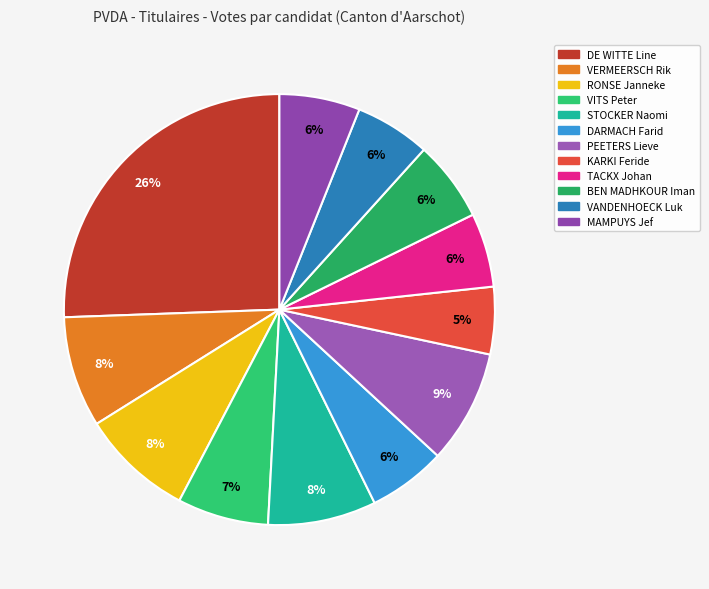

Do PEETERS Lieve and MAMPUYS Jef together represent more than half of the pie?

No